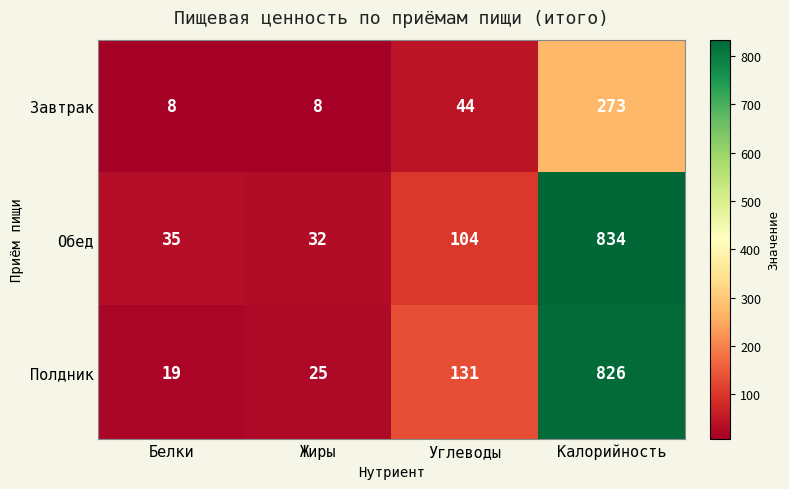

How many series are shown in this chart?

3